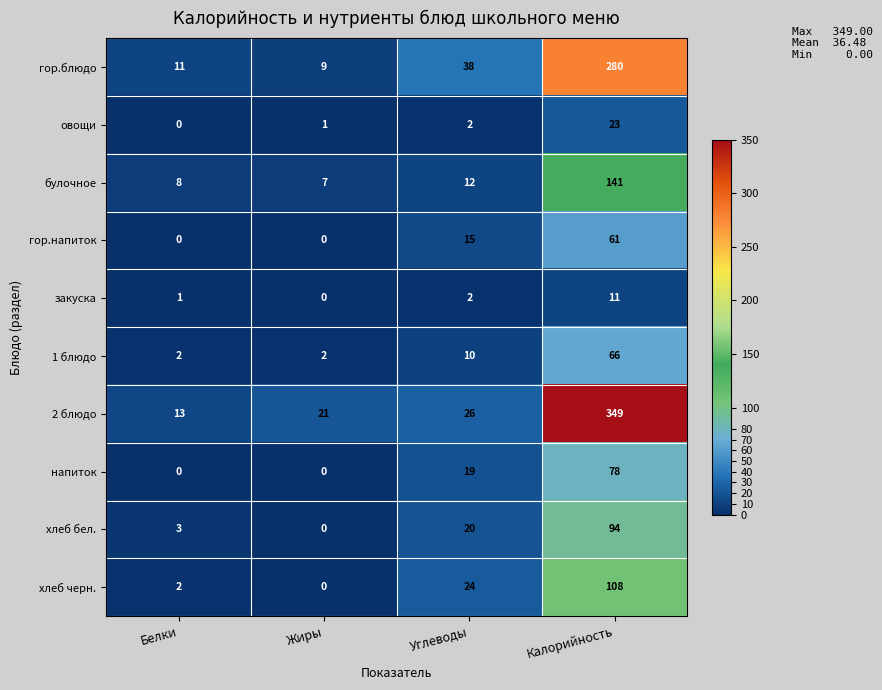

Read the булочное value at Углеводы.

12